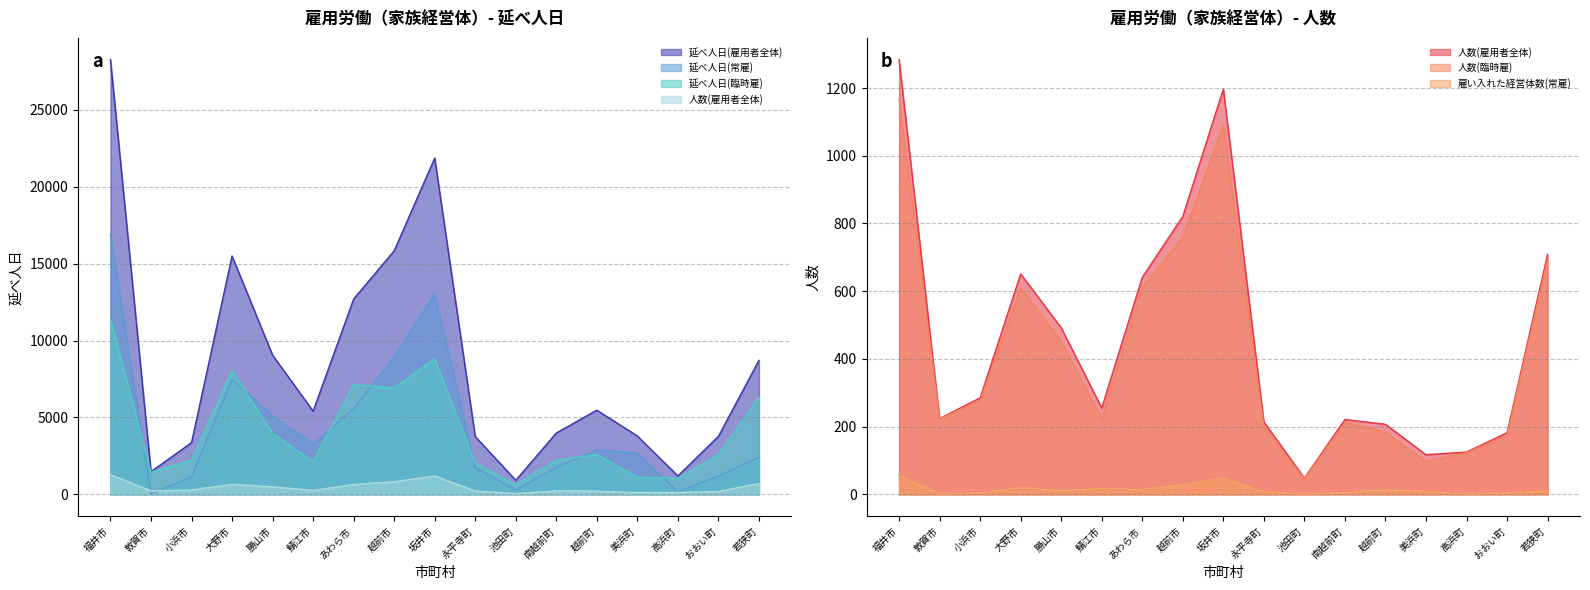

At how many categories does at least one series exceed 1250?

15